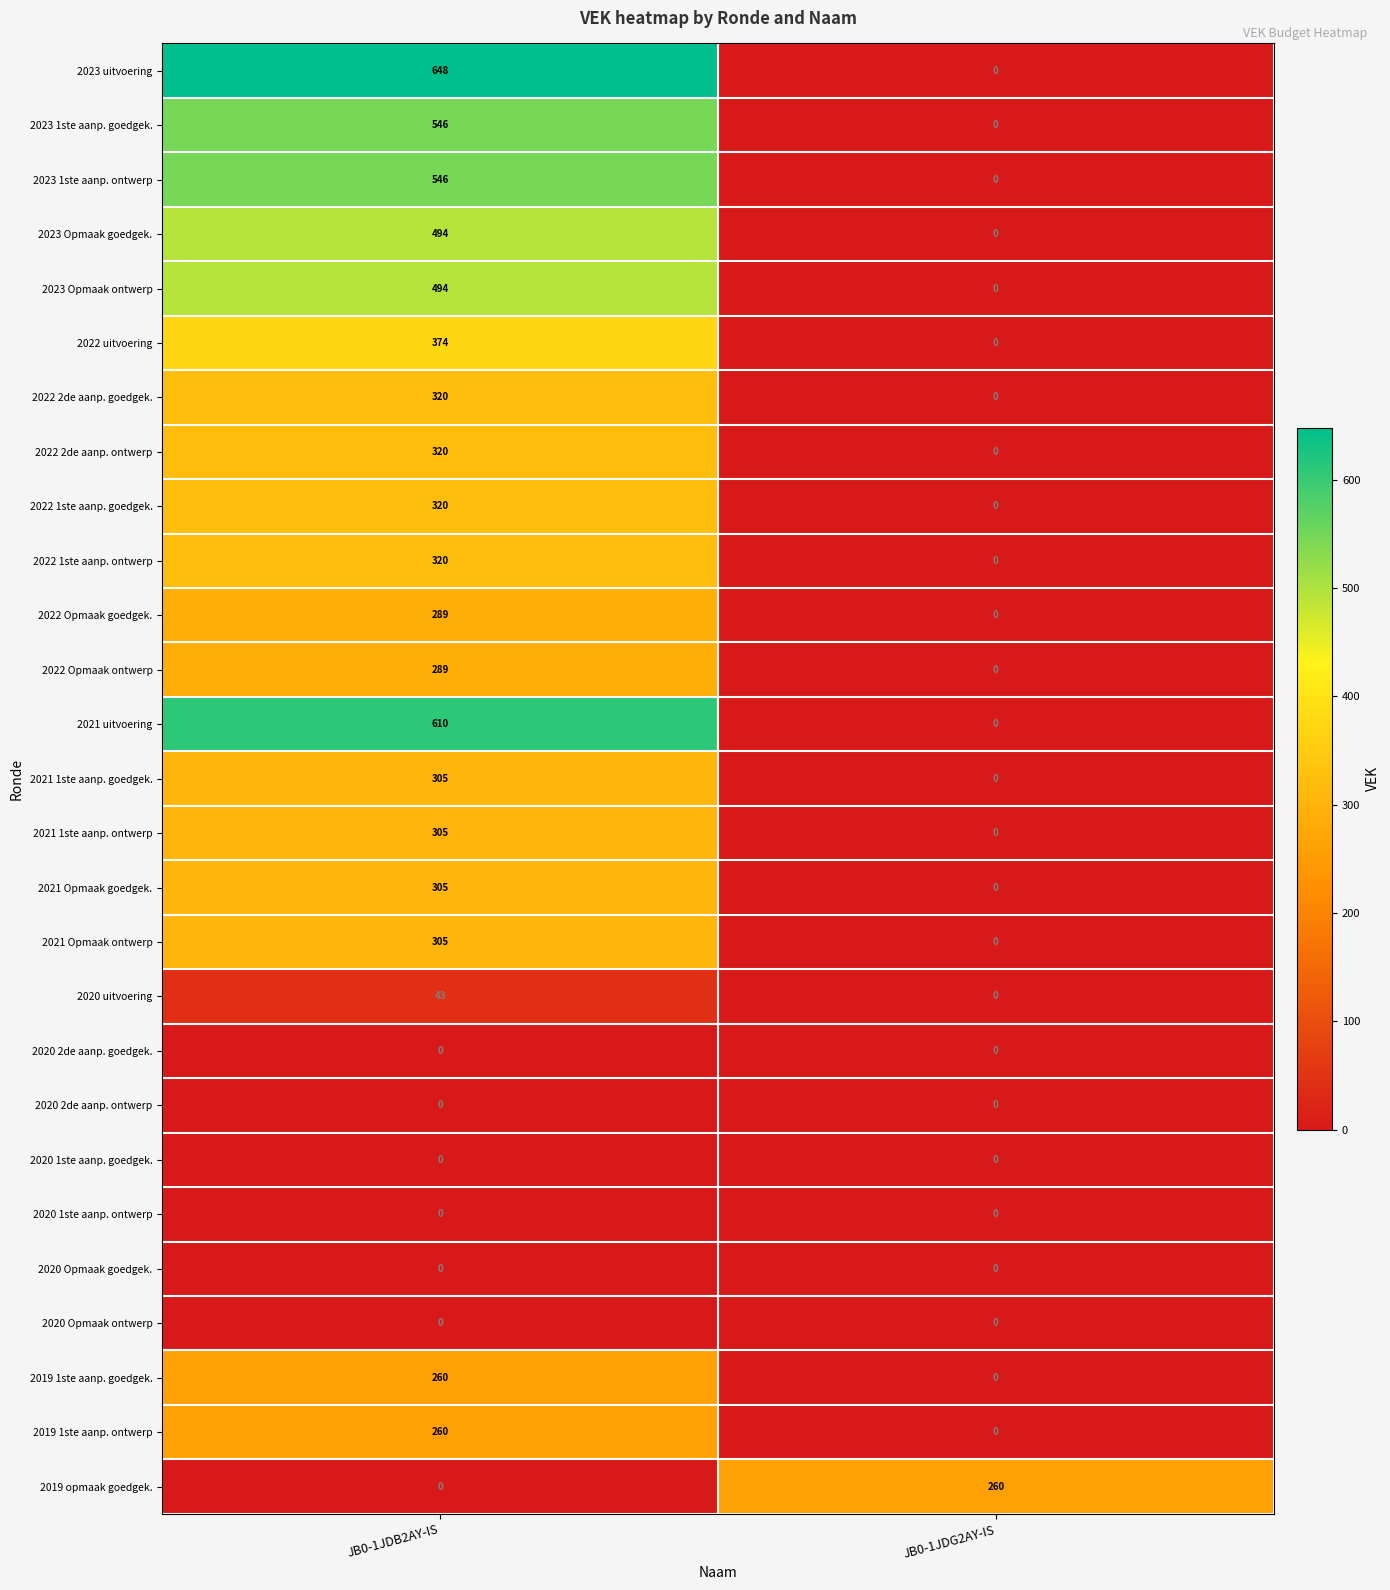

Which category has the highest value across all series?

JB0-1JDB2AY-IS